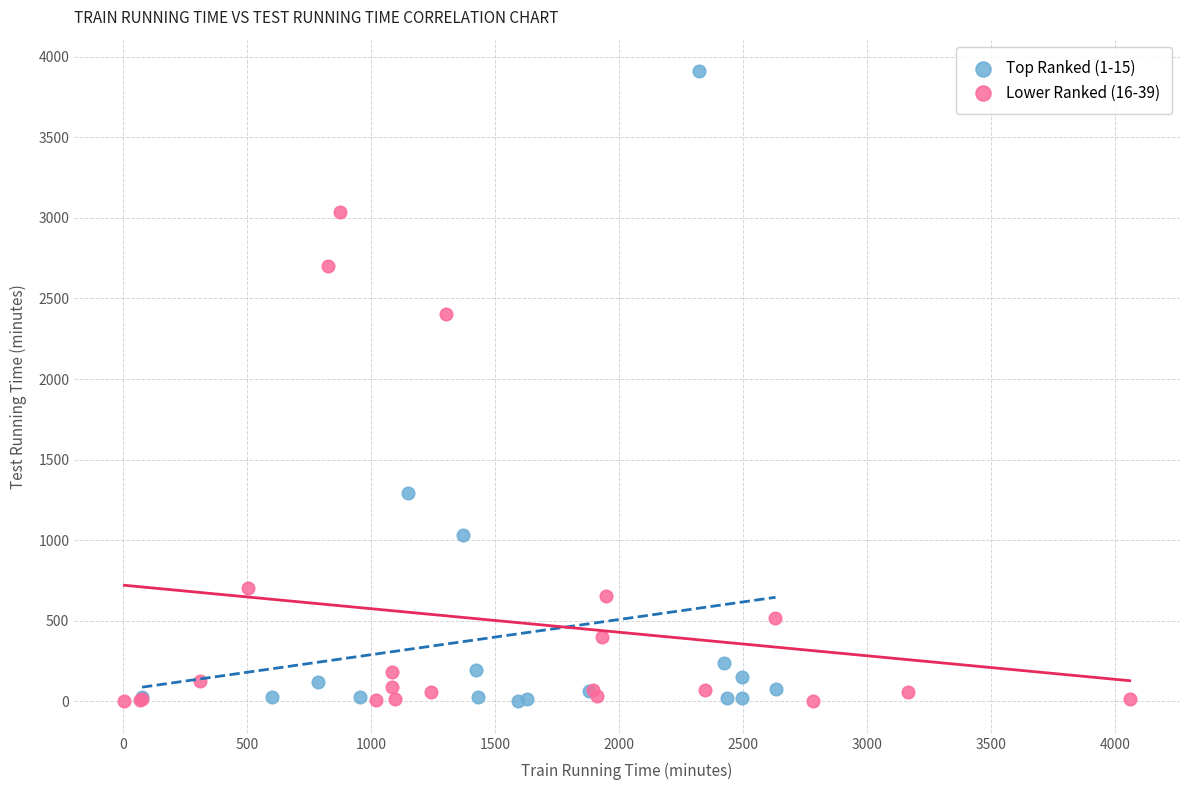

Which series reaches the maximum Y coordinate?

Top Ranked (1-15)